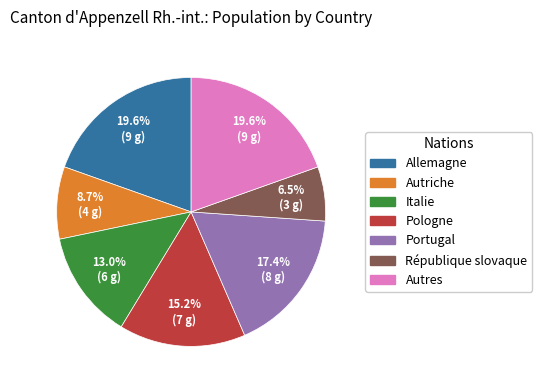

Is it true that Allemagne is 20% of the pie?

True